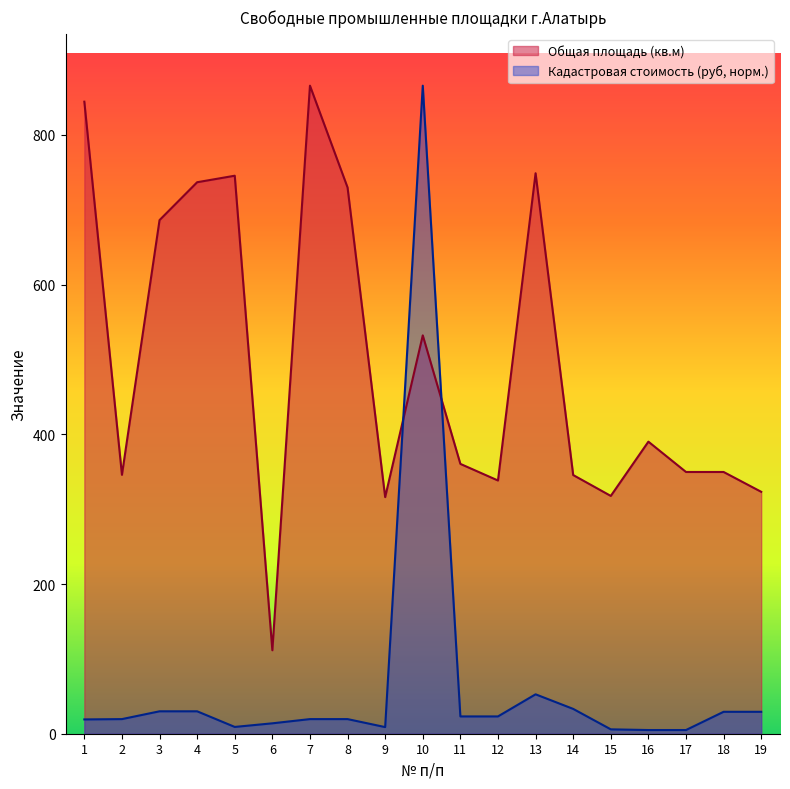

What is the difference between the highest and lowest values at 11?

337.4